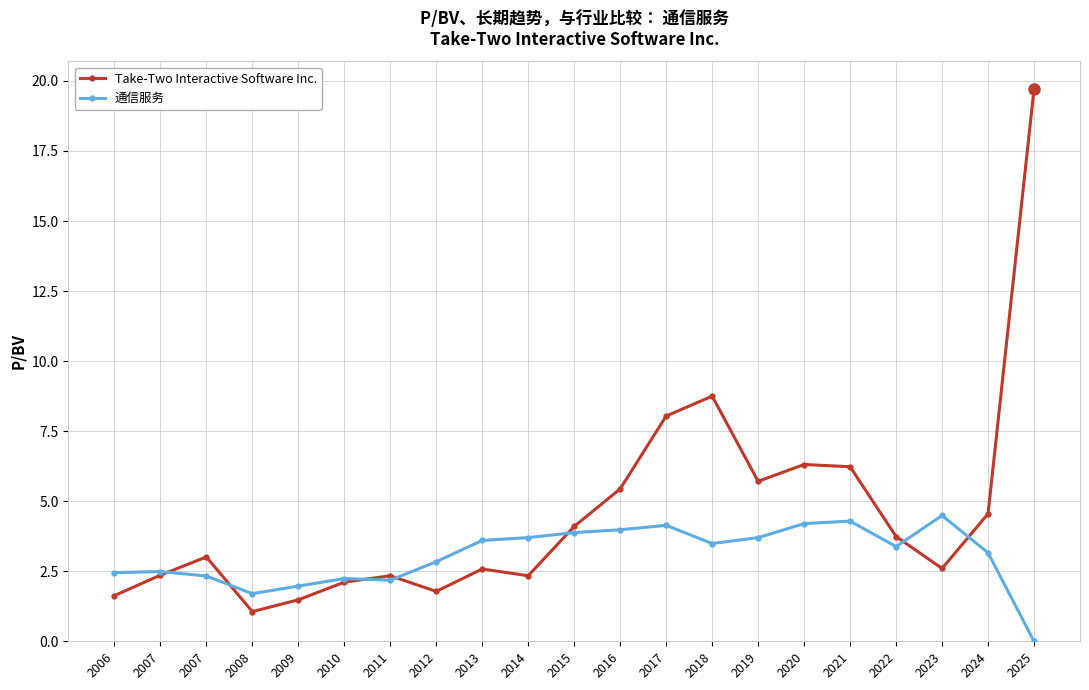

What is the total value across all series at 2019?

9.4